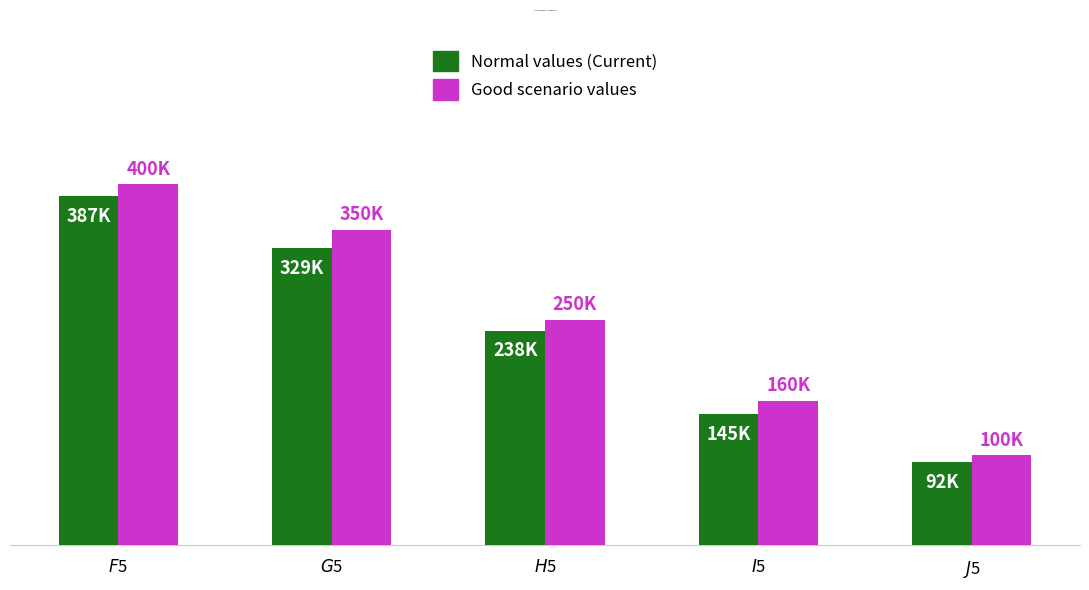

Does the chart contain any negative values?

No